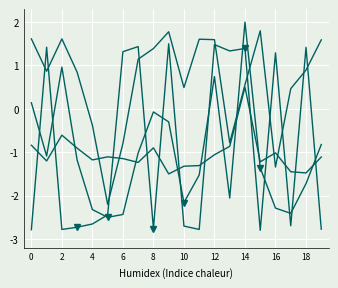

Rank the series at 4 from highest to lowest value.

satz, rade9_aggzone_norm, dnbrad, sata